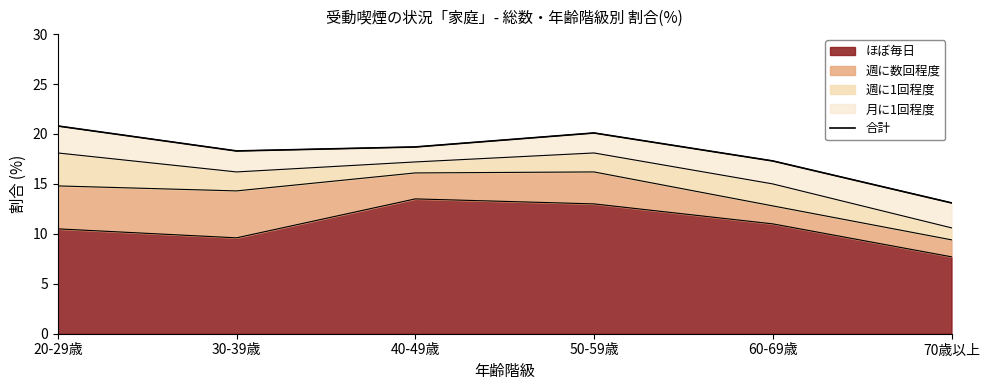

What is the sum of the values at 70歳以上 and 20-29歳?

33.9